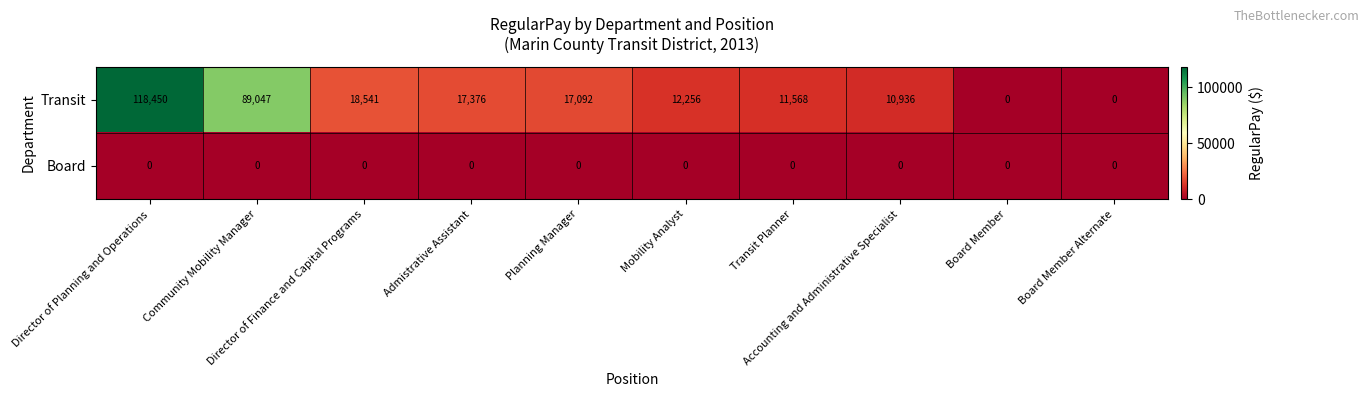

Between Admistrative Assistant and Accounting and Administrative Specialist, which series saw the biggest shift?

Transit